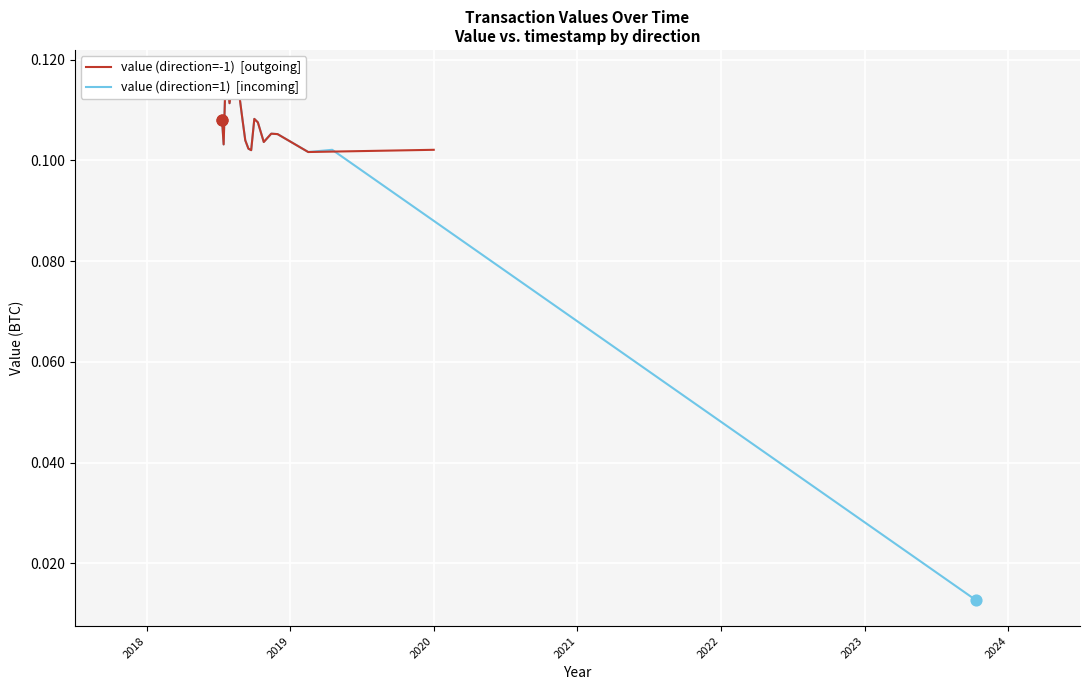

What are all the series names shown in the legend?

value (direction=1), value (direction=-1)